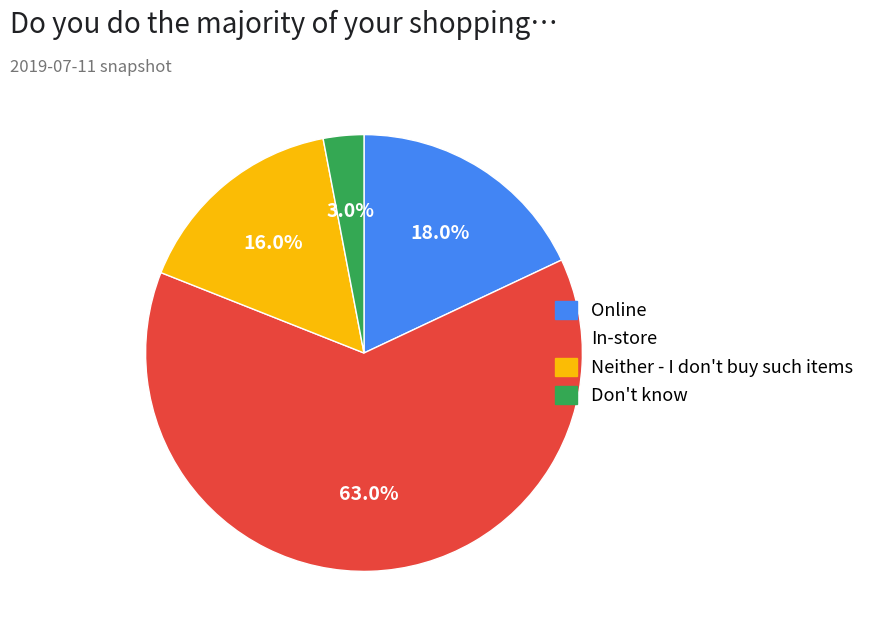

What percentage is NOT represented by Don't know?

97.0%